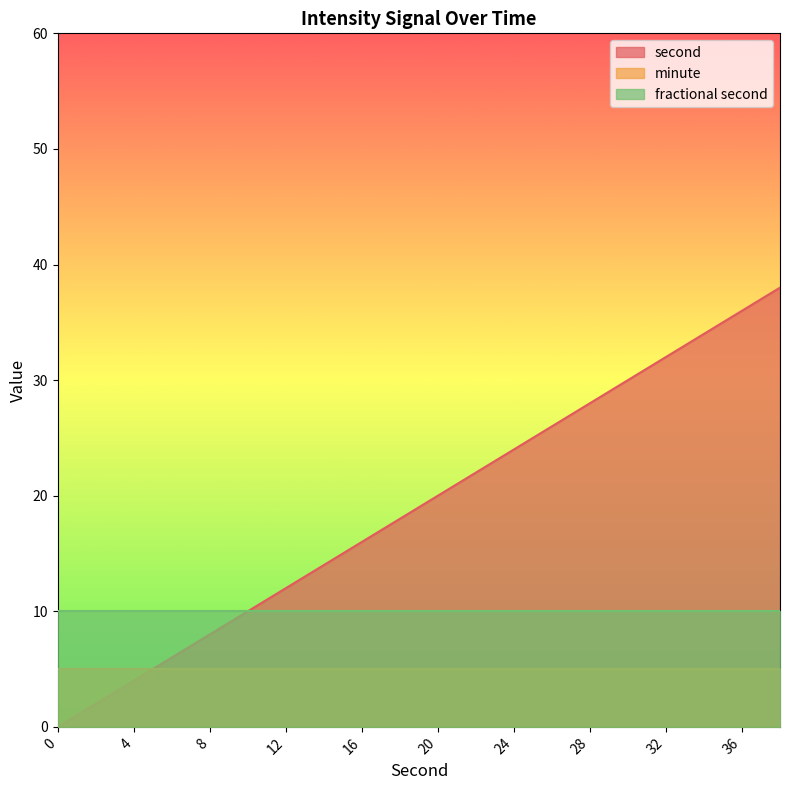

Is the value of second at 24 greater than the value of minute at 28?

Yes